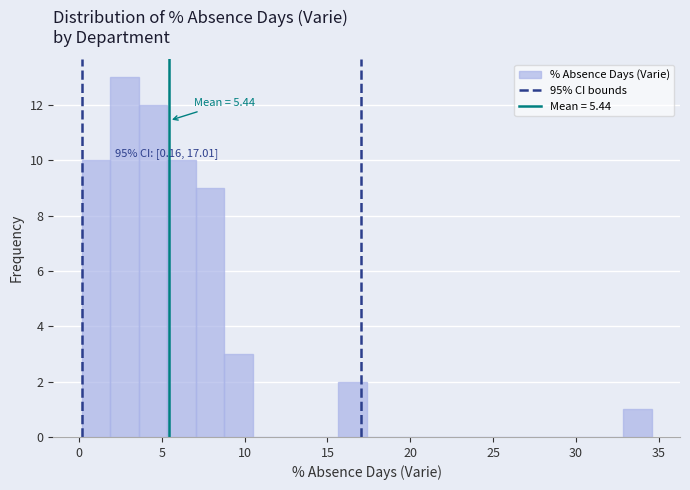

Read against the x-axis, roughly where is the centre of the tallest bar?

2.5